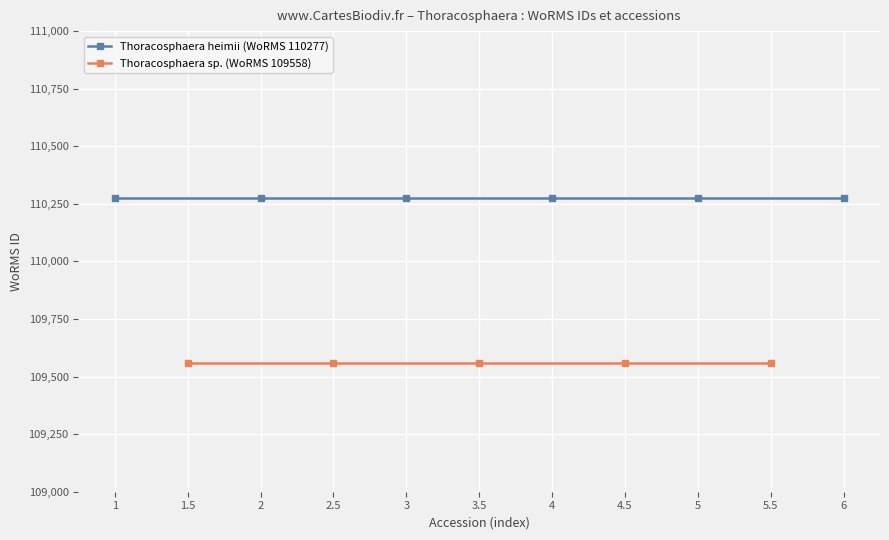

What is the average value of the Thoracosphaera heimii (WoRMS 110277) series?

110277